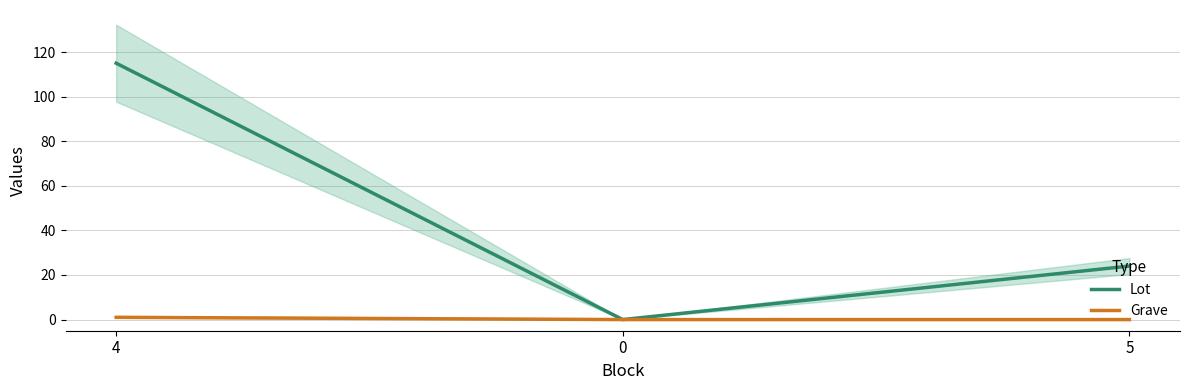

What is the difference between the maximum and minimum values in the Grave series?

1